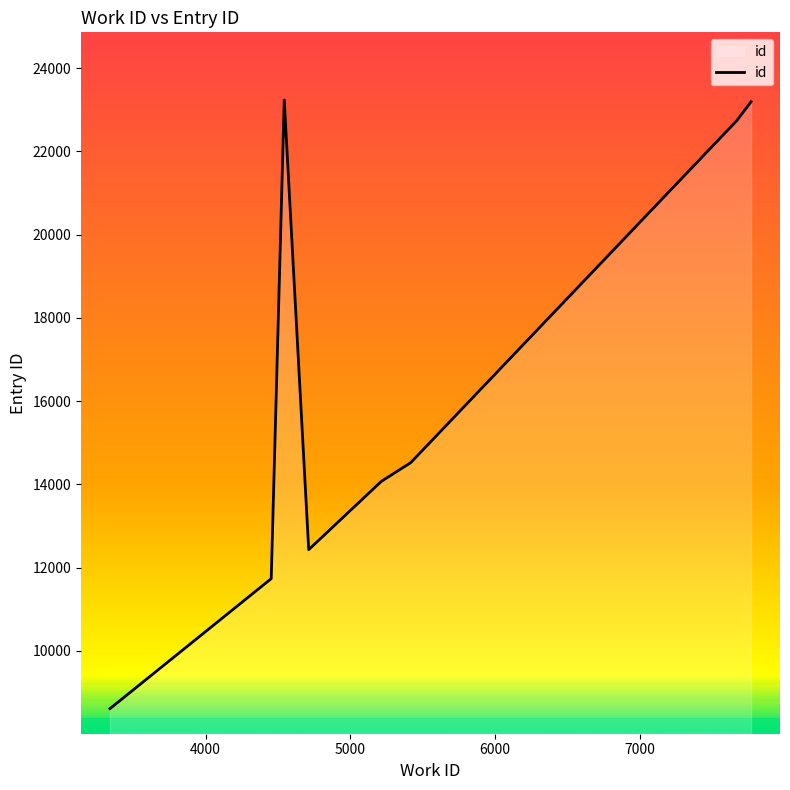

What is the average value?

17606